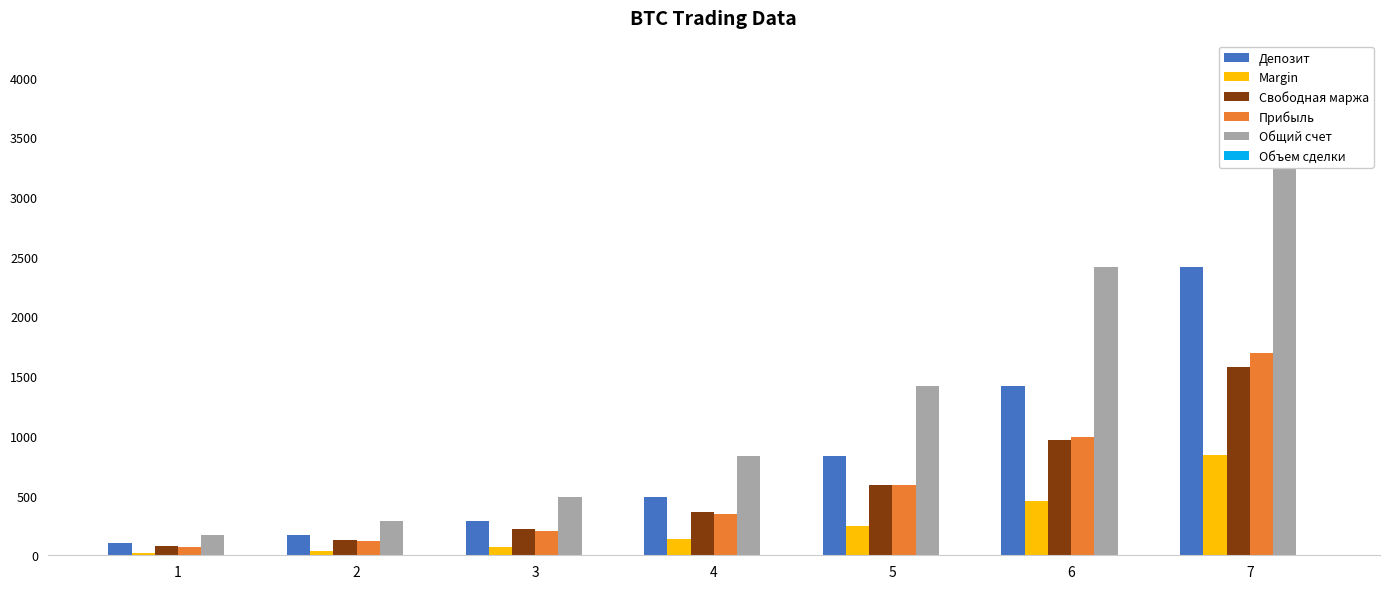

What is the maximum value shown in the chart?

4103.4